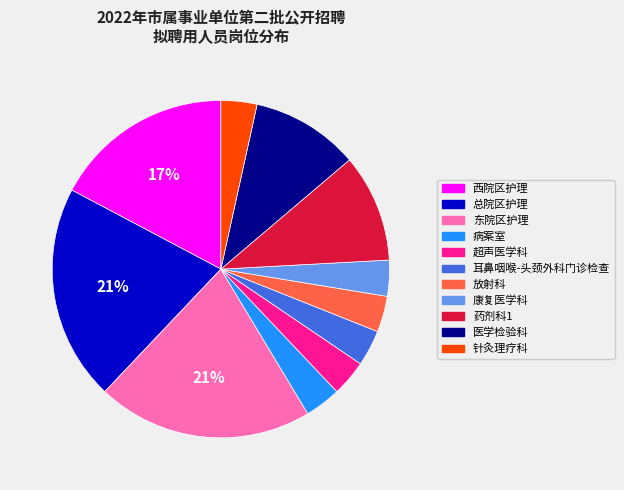

Is there a majority slice in this chart?

No